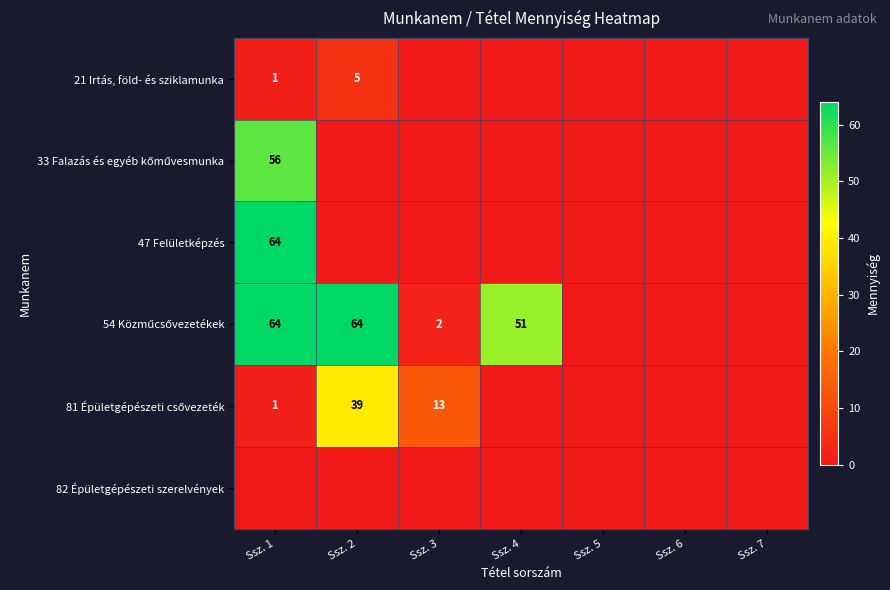

At which label is 33 Falazás és egyéb kőművesmunka closest to 28?

Ssz. 1